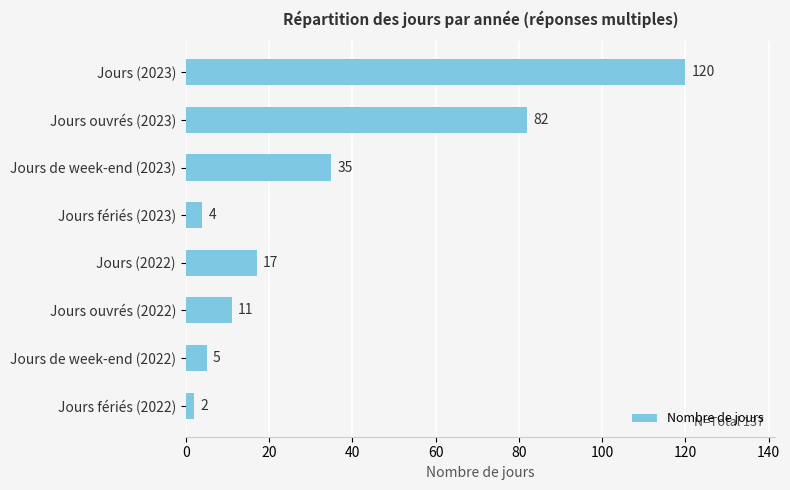

What is the approximate value at Jours (2023), to the nearest 5?

120